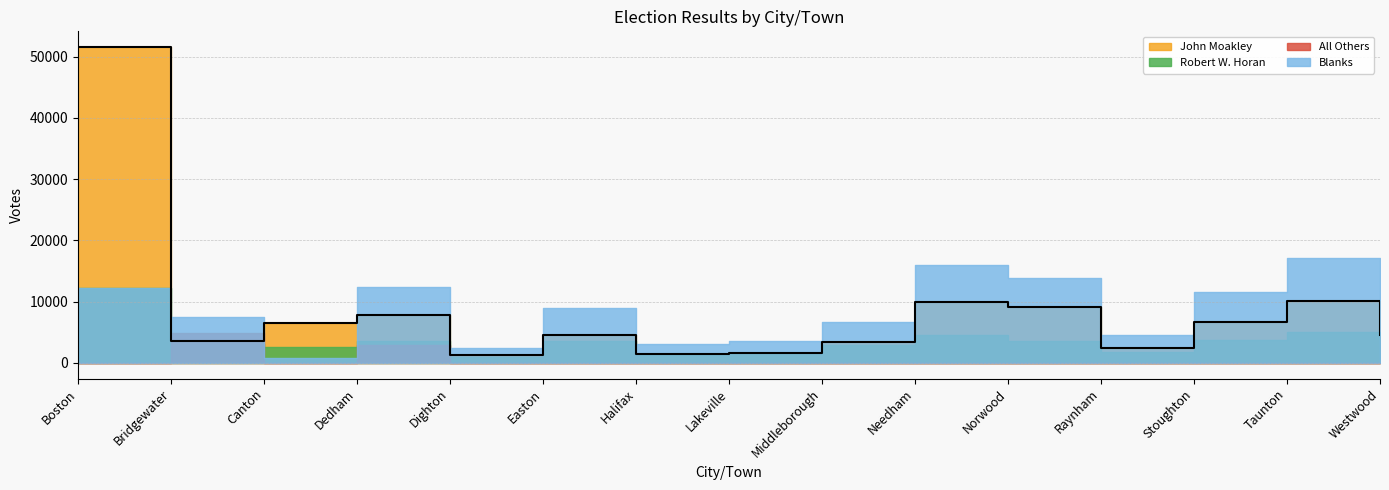

Where does the All Others series first go above 1?

Bridgewater